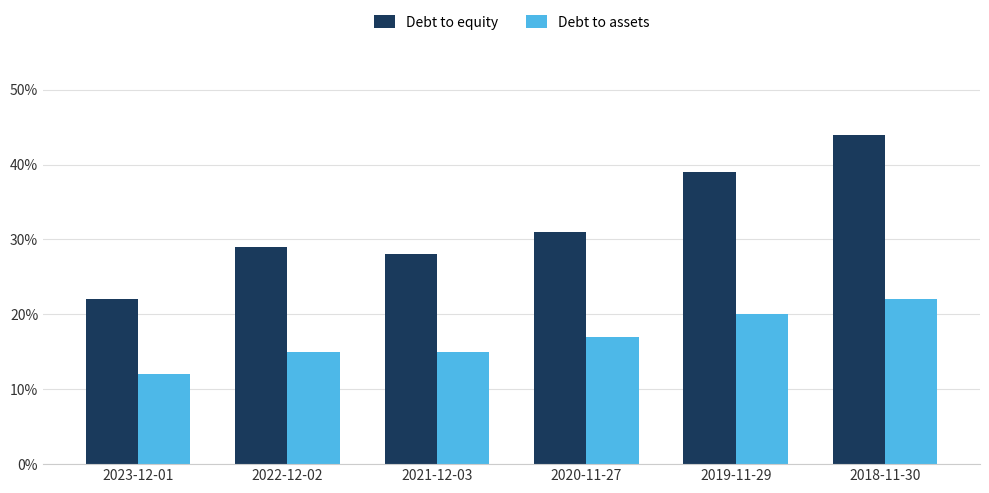

The Debt to assets series shows 0.2 at 2019-11-29. True or false?

True